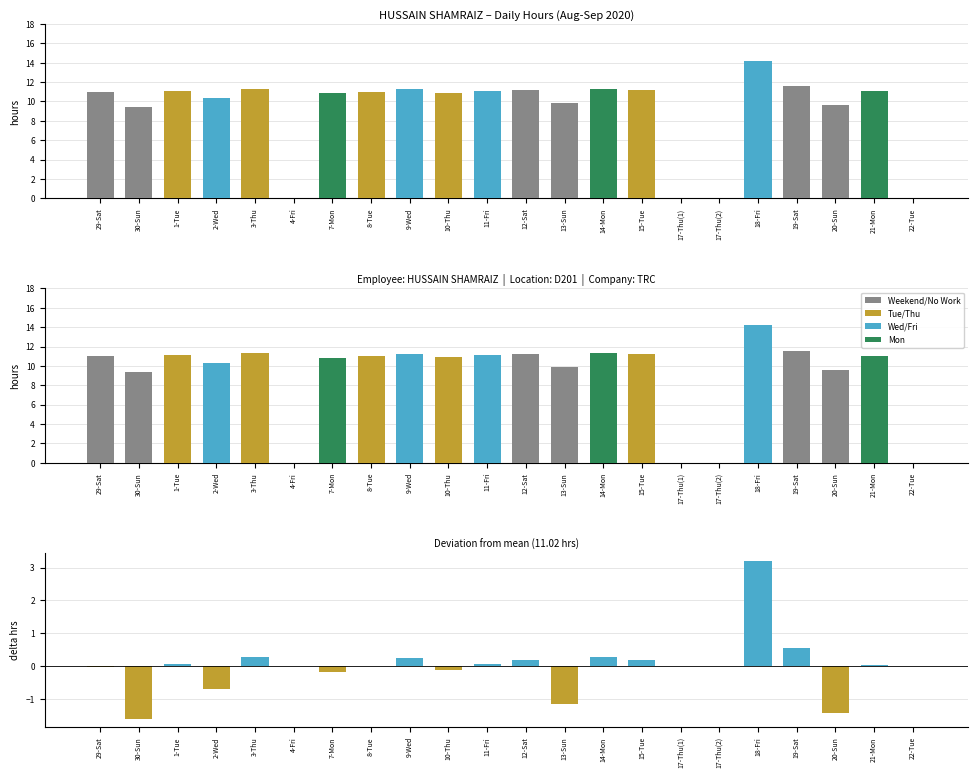

Reading right to left, list all the values displayed in this chart.

Hours Worked: 0.0	11.1	9.6	11.6	14.2	0.0	0.0	11.2	11.3	9.9	11.2	11.1	10.9	11.3	11.0	10.8	0.0	11.3	10.3	11.1	9.4	11.0
Deviation from Mean: 0.0	0.0	-1.4	0.5	3.2	0.0	0.0	0.2	0.3	-1.2	0.2	0.1	-0.1	0.3	0.0	-0.2	0.0	0.3	-0.7	0.1	-1.6	-0.0